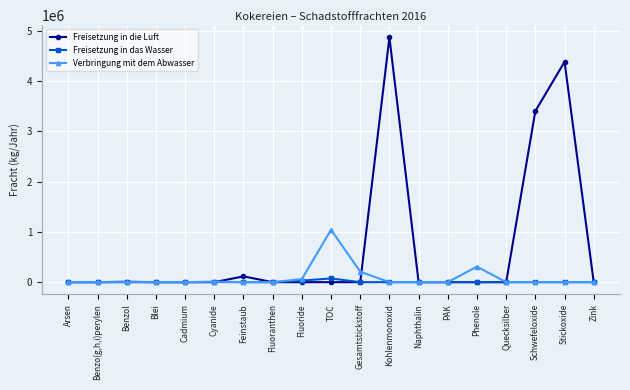

What is the difference between the Freisetzung in die Luft values at PAK and Naphthalin?

244